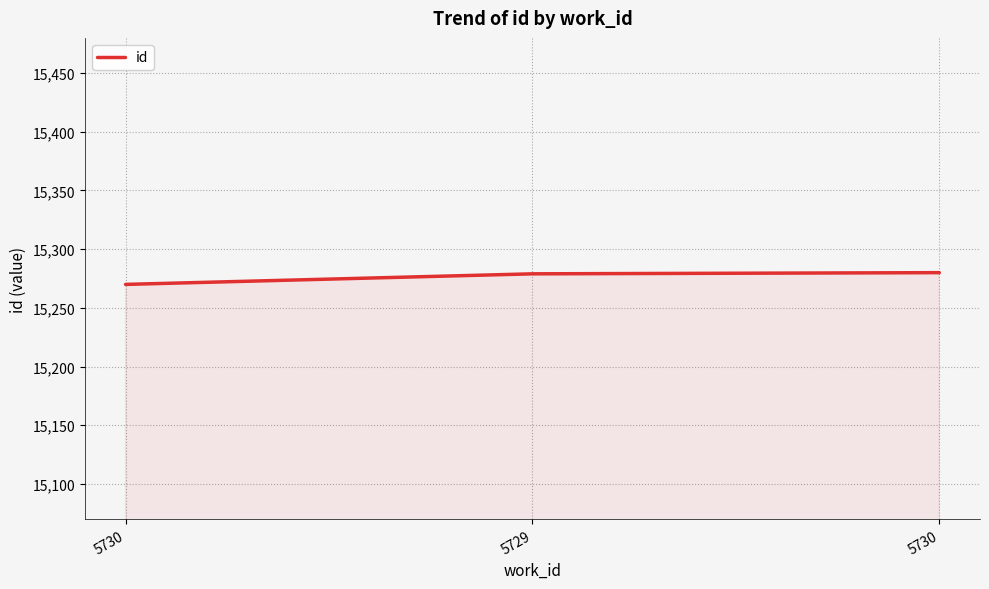

Reading right to left, transcribe all the data shown in this chart.

5730=15280	5729=15279	5730=15270